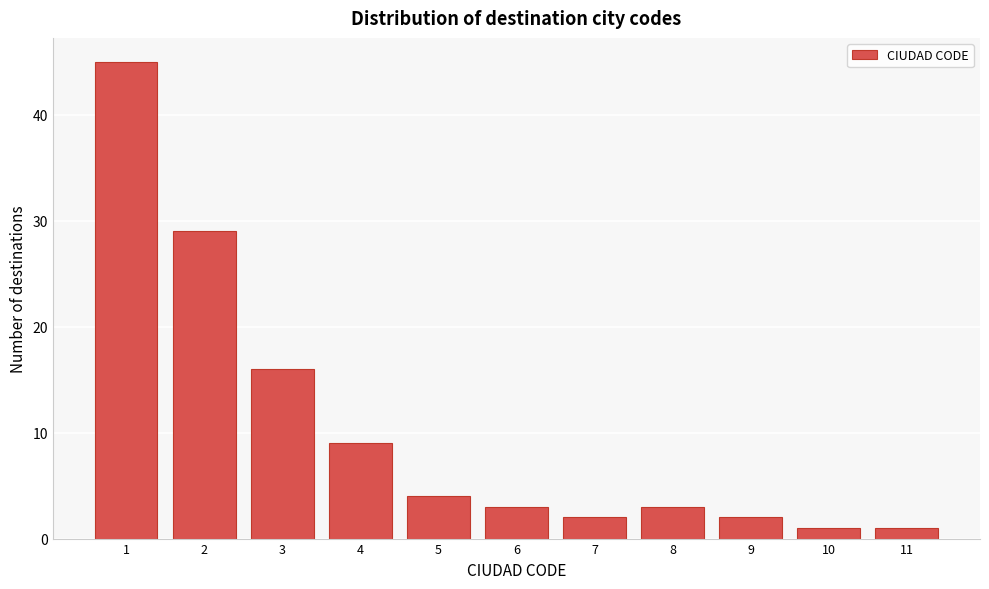

Reading left to right, extract all data points from this chart.

45	29	16	9	4	3	2	3	2	1	1